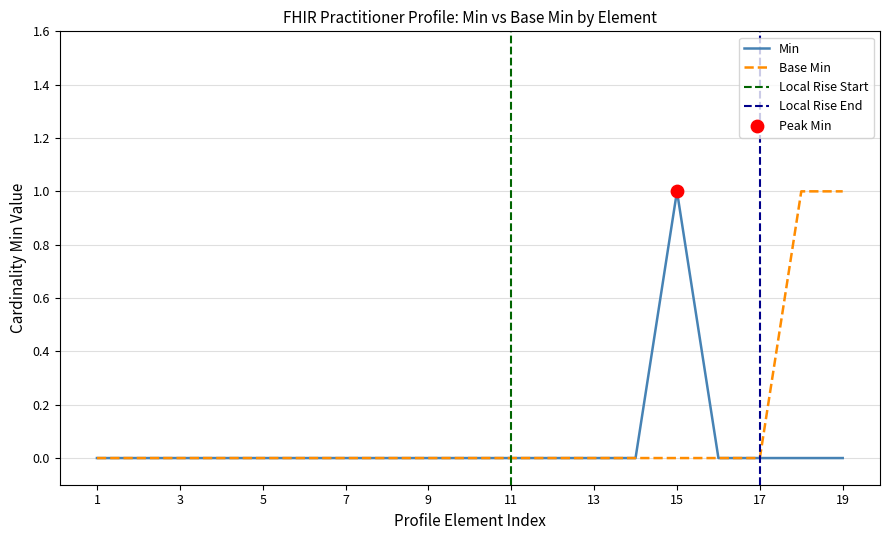

Which category has the highest value in the Min series?

15